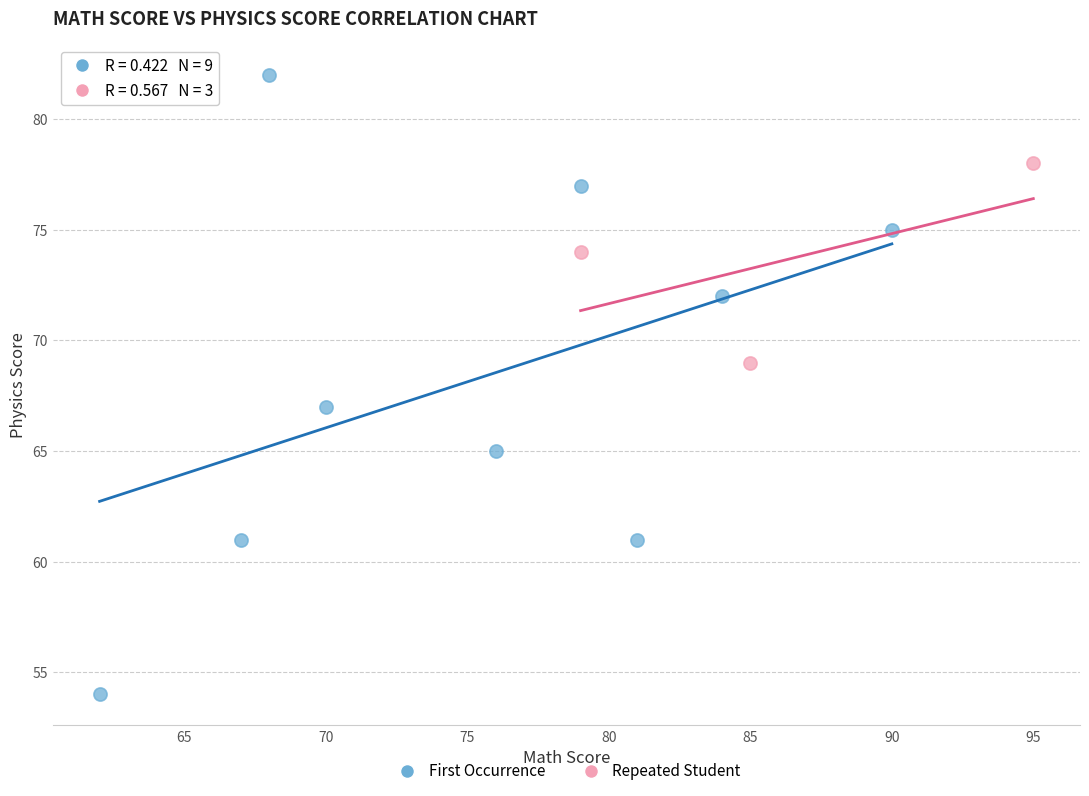

Which series has the widest spread of Y values?

First Occurrence